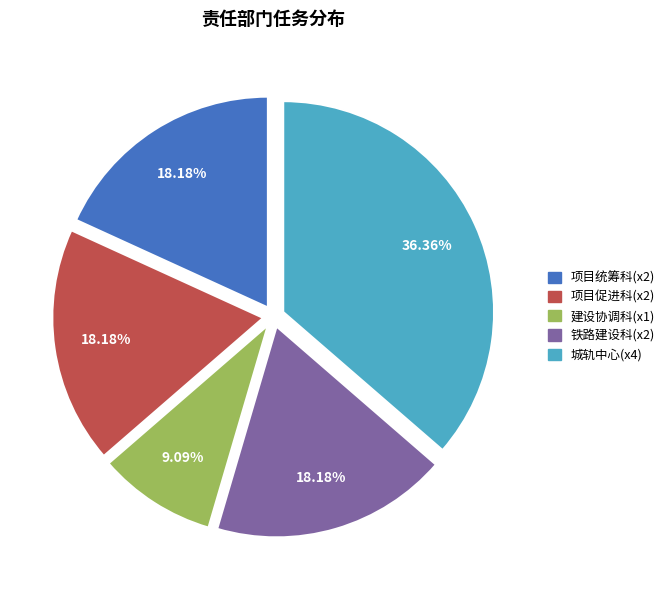

Does any single category account for the majority?

No